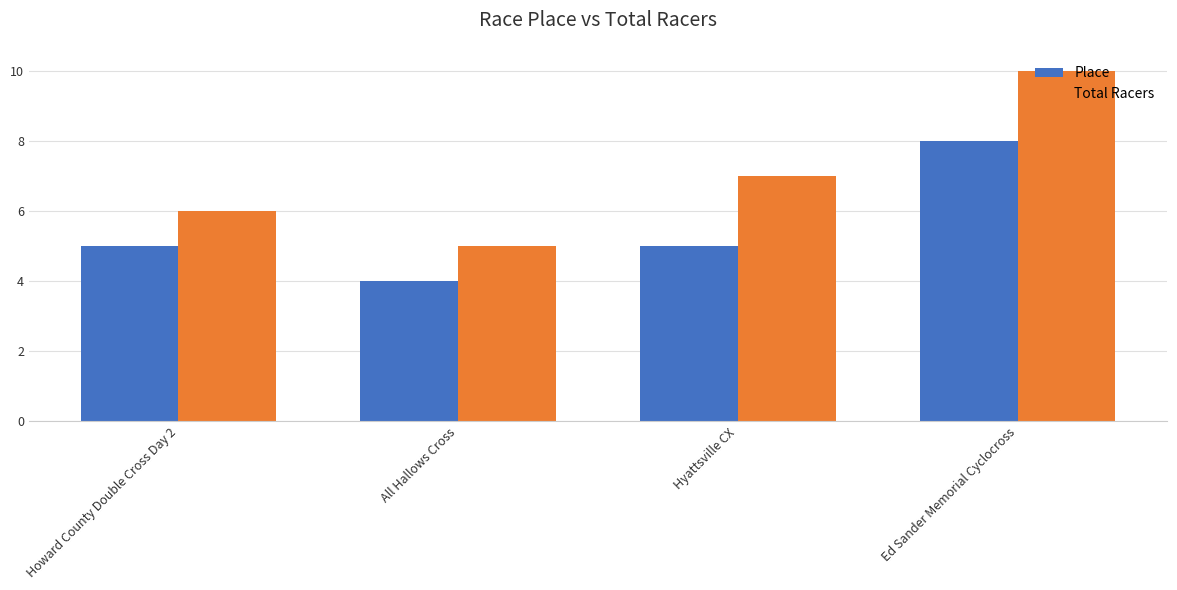

At which category is the sum across all series the highest?

Ed Sander Memorial Cyclocross